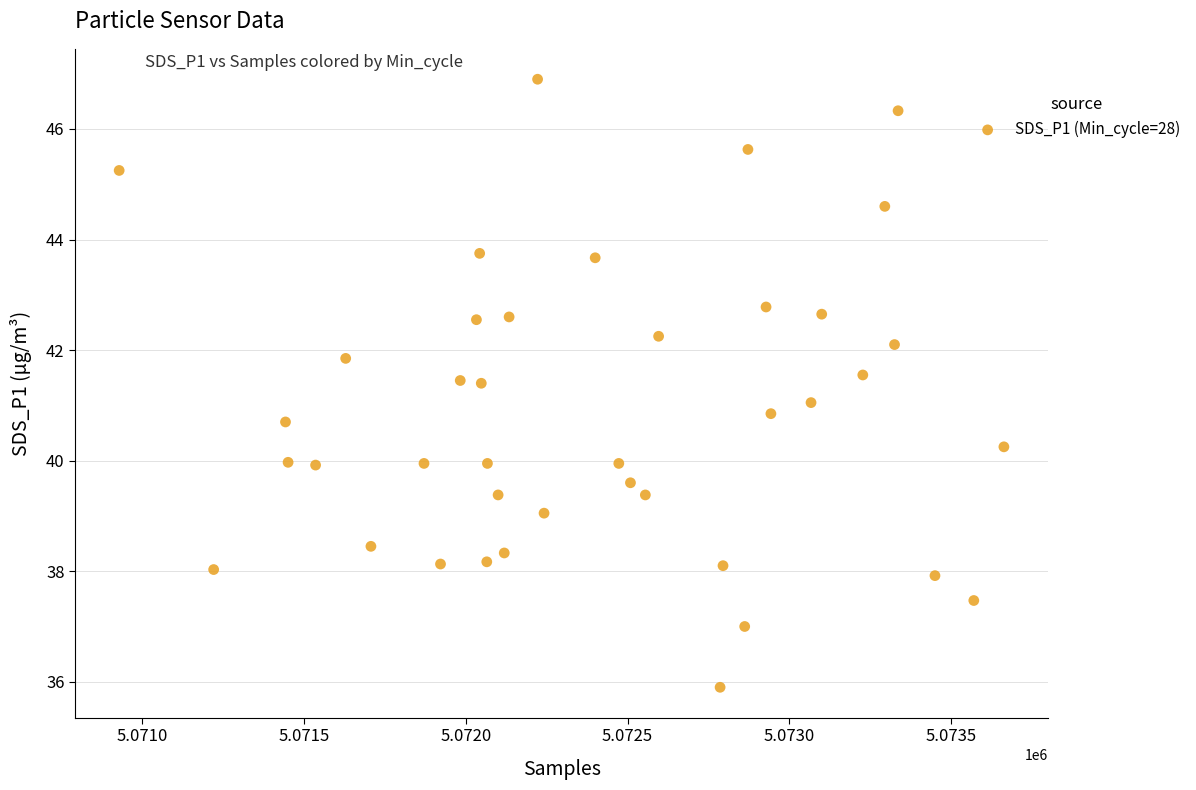

What is the range of X values (max minus min)?

2734.0